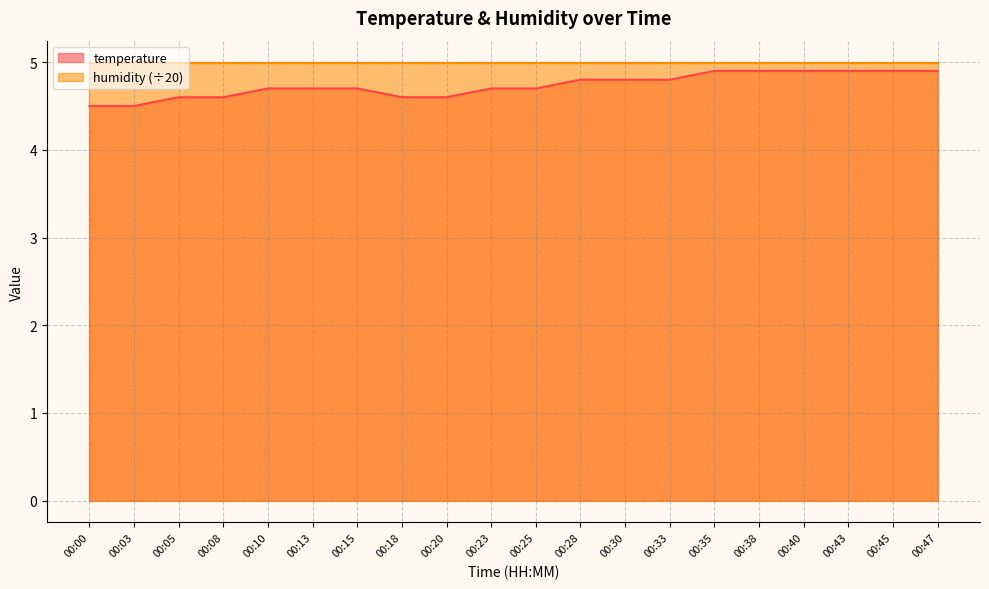

What is the ratio of the value at 00:35 to the value at 00:28?

1.0